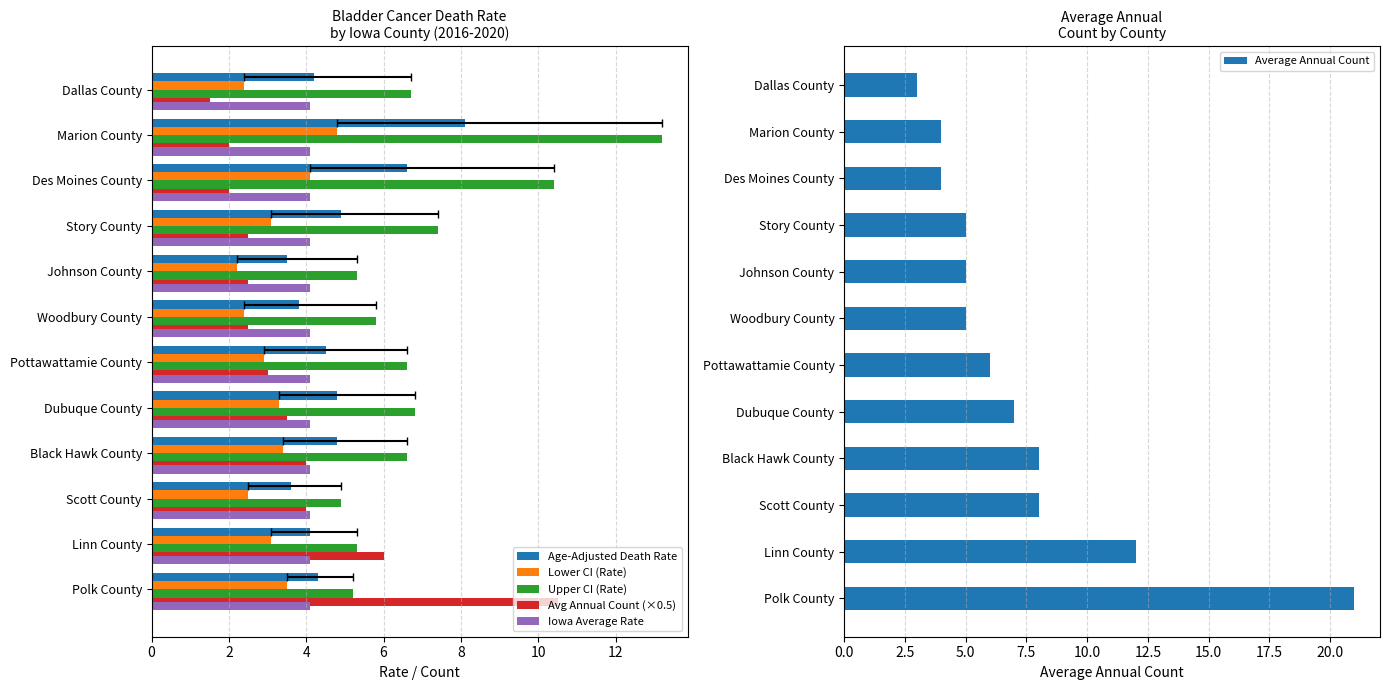

Are the bars horizontal?

Yes